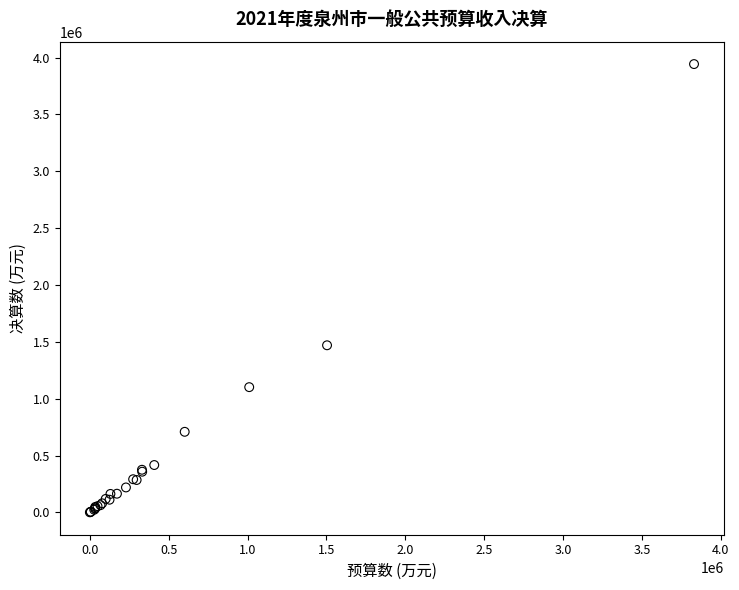

What Y value in the scatter plot is closest to 1972307?

1470269